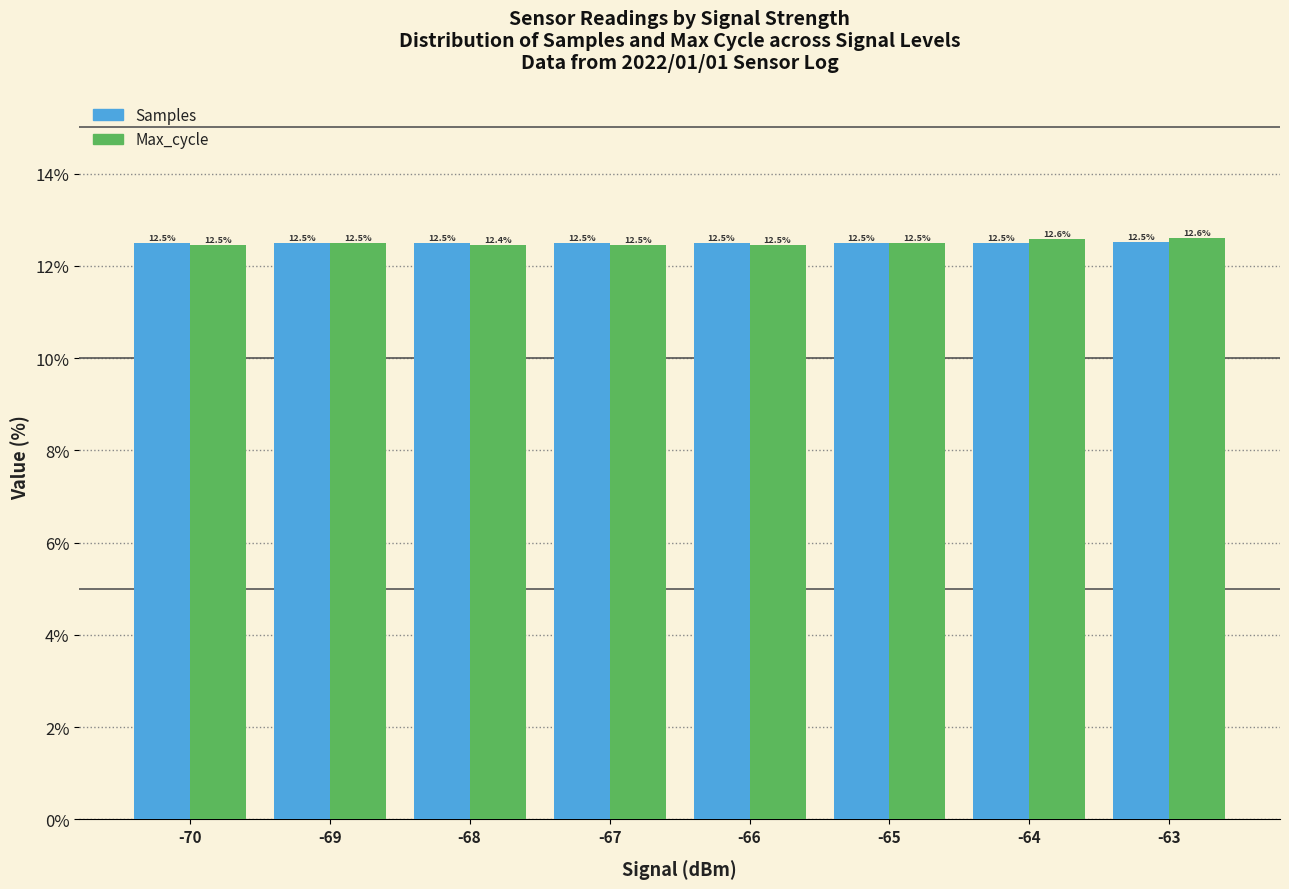

At which label does Samples reach its minimum?

-67